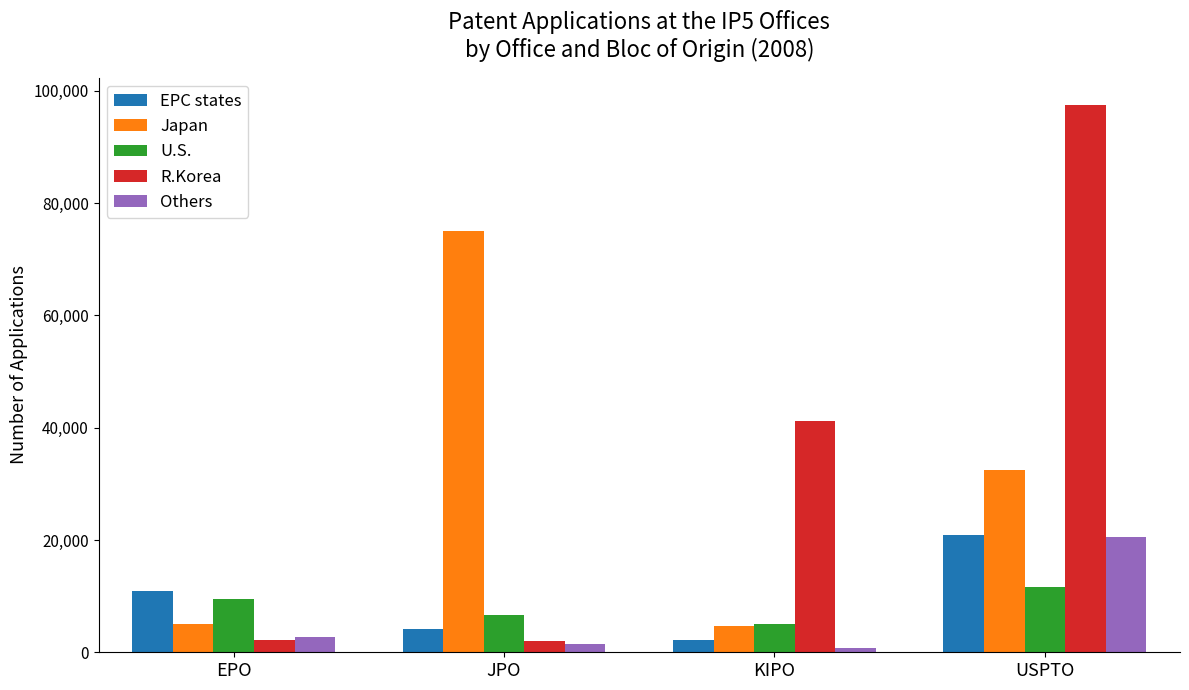

How many bars are there in total?

20